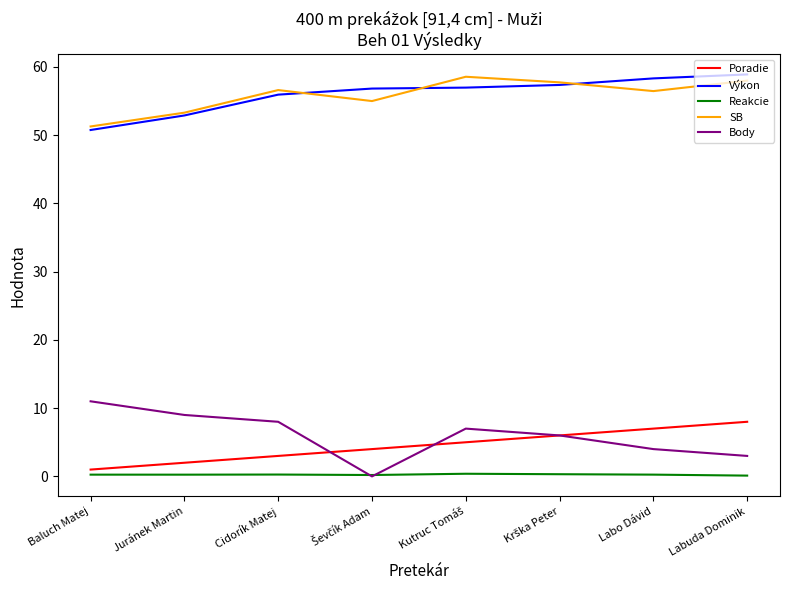

Is the value of Poradie at Labo Dávid greater than the value of Reakcie at Cidorík Matej?

Yes